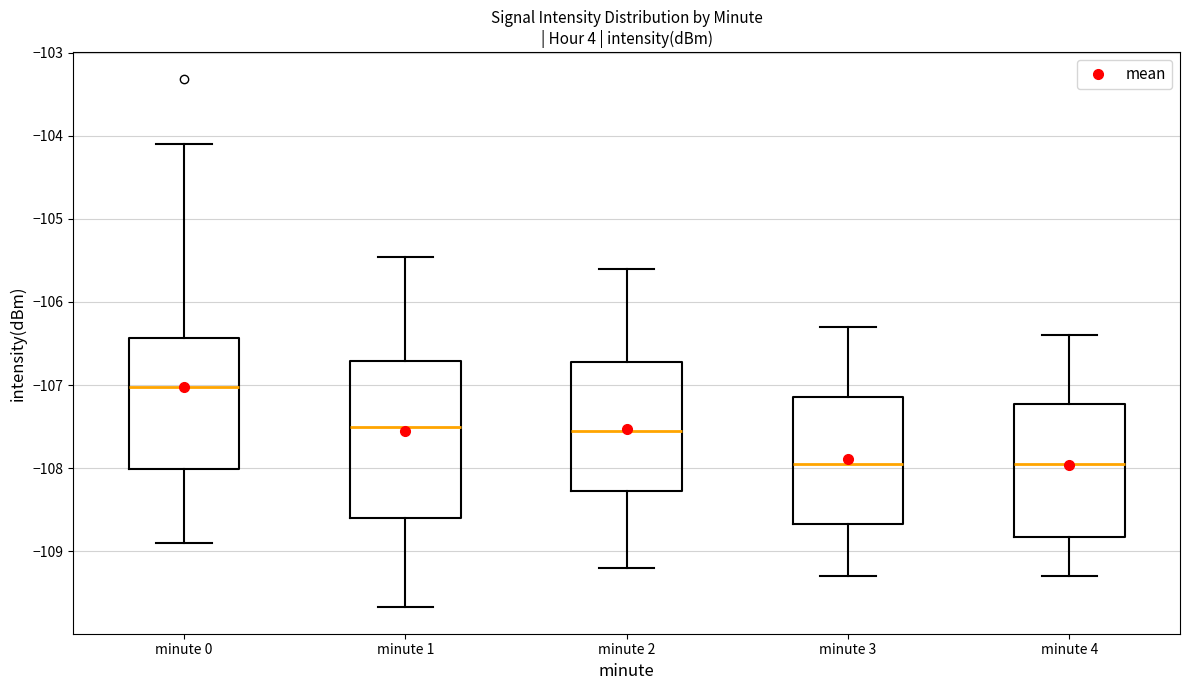

Reading left to right, read every box against the y-axis: the position of its median line, the range the box covers, and the ends of its whiskers. The values are not printed on the chart, so give them approximately, as read against the axis.

minute 0: median -107.0, box -108.0 to -106.4, whiskers -108.9 to -104.1
minute 1: median -107.5, box -108.6 to -106.7, whiskers -109.7 to -105.5
minute 2: median -107.5, box -108.3 to -106.7, whiskers -109.2 to -105.6
minute 3: median -107.9, box -108.7 to -107.1, whiskers -109.3 to -106.3
minute 4: median -107.9, box -108.8 to -107.2, whiskers -109.3 to -106.4